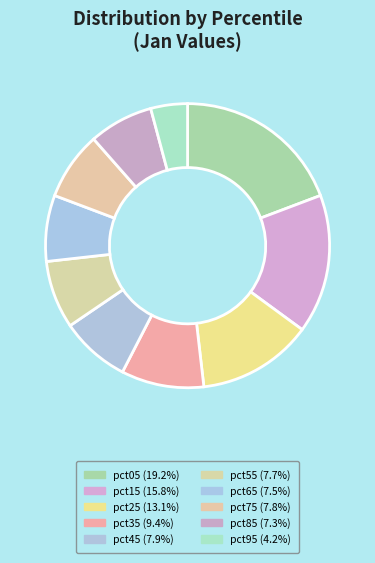

The pct15 slice represents 29% of the pie. True or false?

False